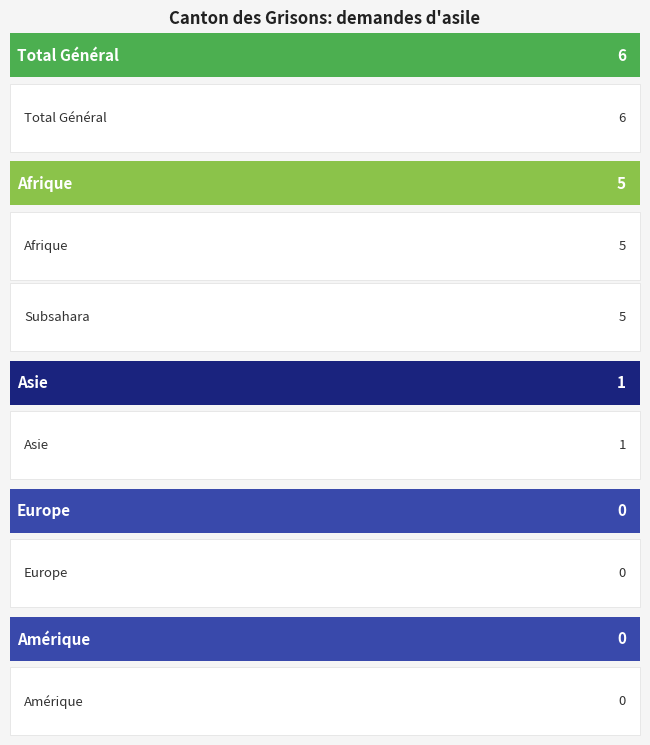

Does the chart contain any negative values?

No